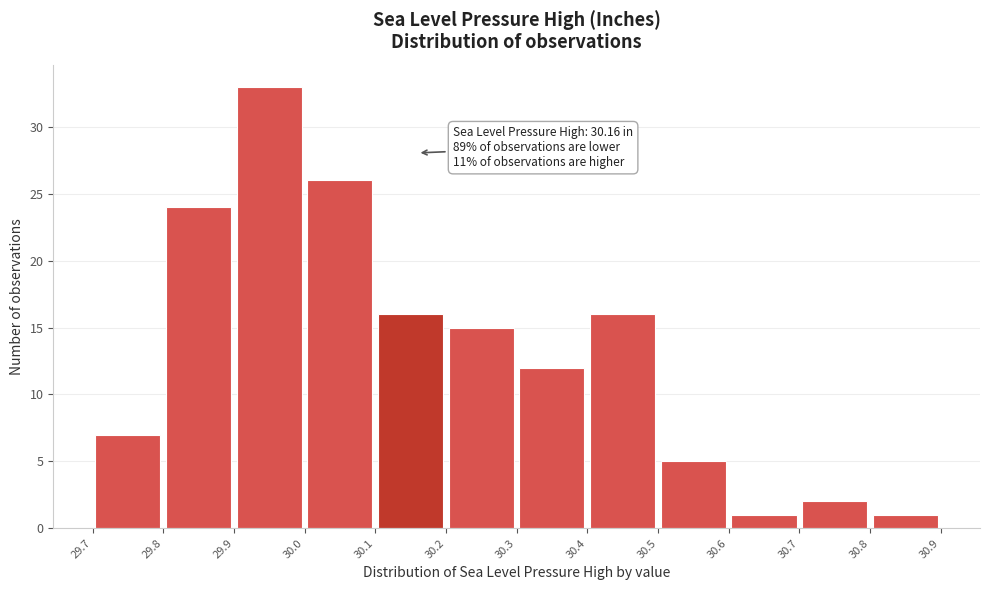

Over which range of the x-axis is the bar tallest?

29.9 to 30.0